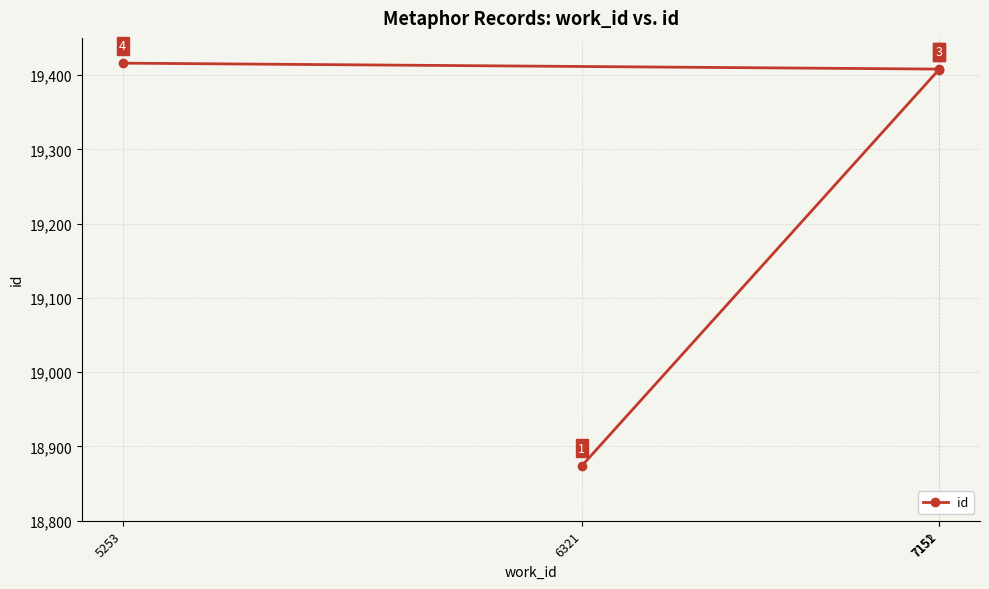

Read the value at 6321.

18874